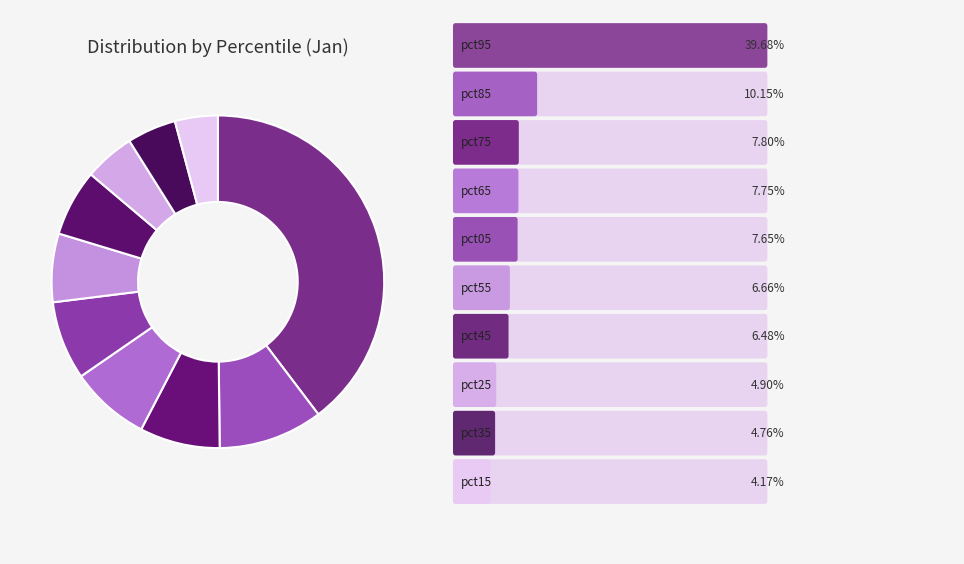

Which category has the biggest portion of the pie?

pct95